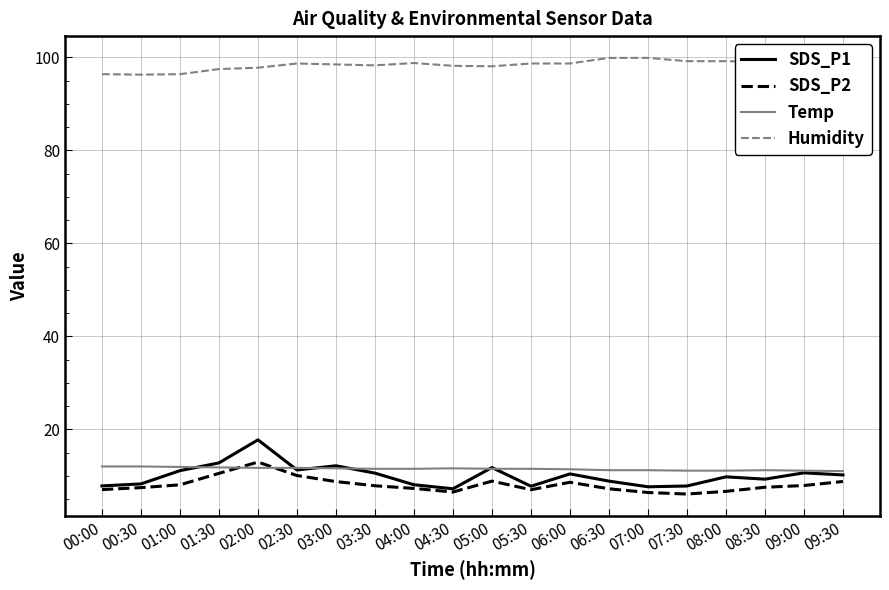

How many lines are shown in the chart?

4